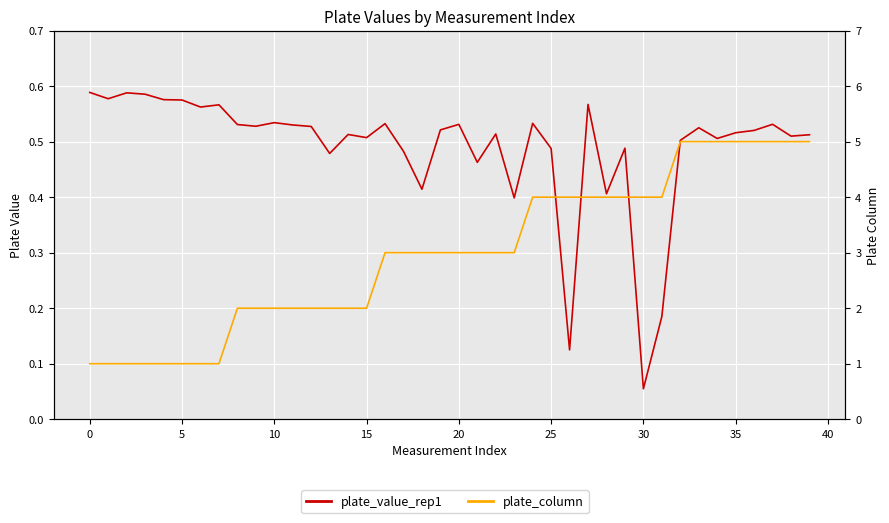

What is the label of the 34th point from the left?

33